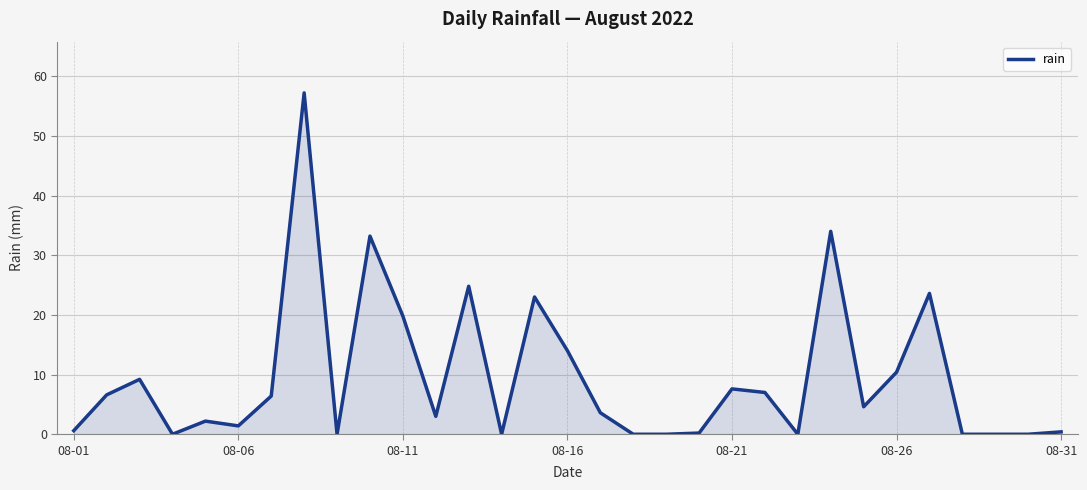

What is the difference between the maximum and minimum values?

57.2